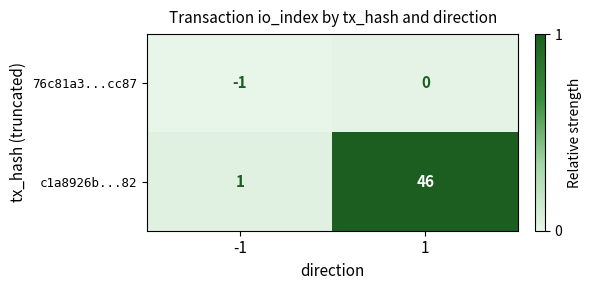

Which series has the largest range (max minus min)?

c1a8926b...82